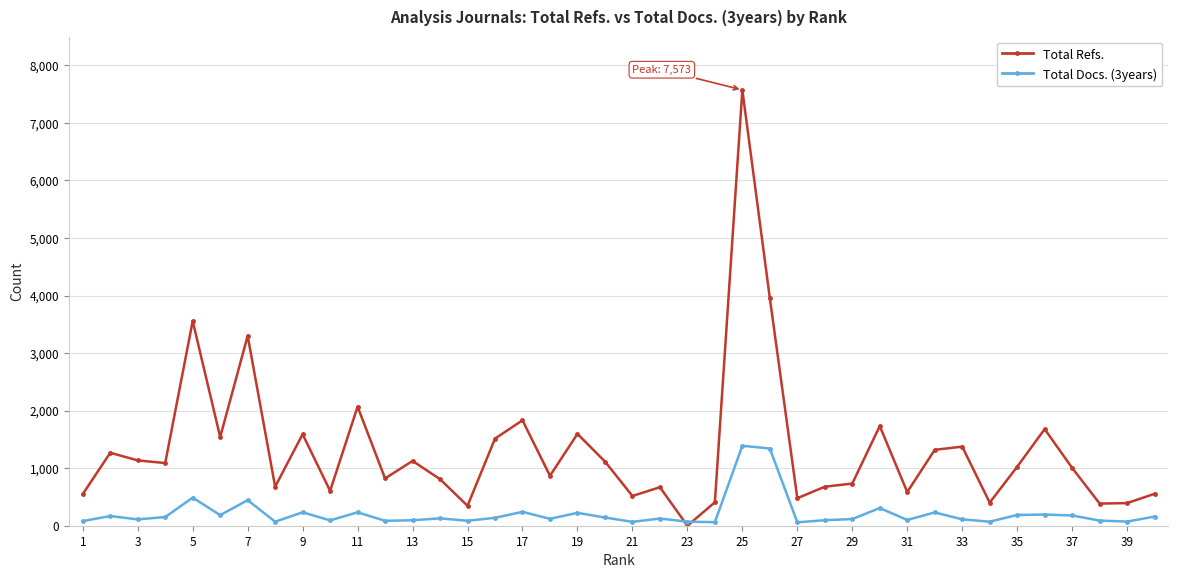

What is the maximum value shown in the chart?

7573